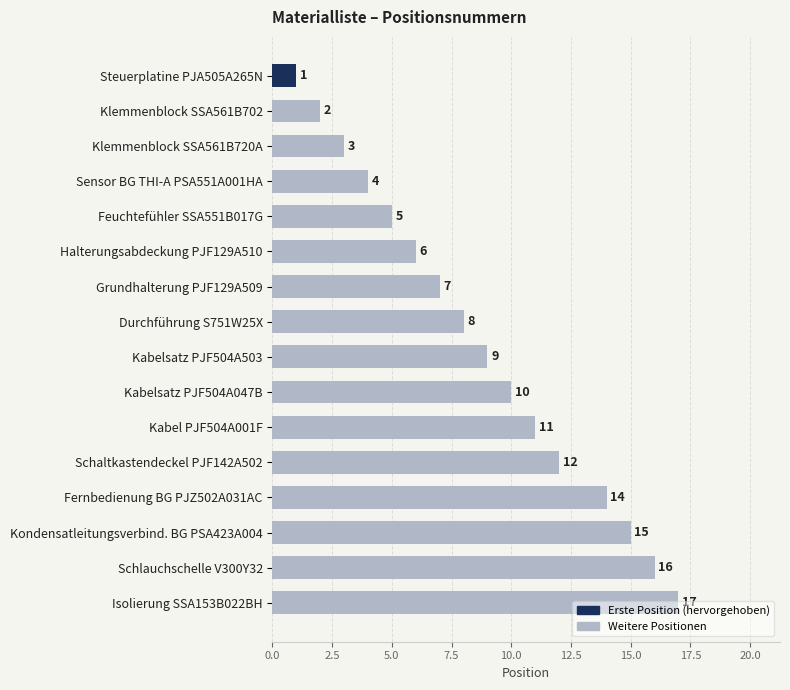

List the labels in order of value, largest first.

Isolierung SSA153B022BH, Schlauchschelle V300Y32, Kondensatleitungsverbind. BG PSA423A004, Fernbedienung BG PJZ502A031AC, Schaltkastendeckel PJF142A502, Kabel PJF504A001F, Kabelsatz PJF504A047B, Kabelsatz PJF504A503, Durchführung S751W25X, Grundhalterung PJF129A509, Halterungsabdeckung PJF129A510, Feuchtefühler SSA551B017G, Sensor BG THI-A PSA551A001HA, Klemmenblock SSA561B720A, Klemmenblock SSA561B702, Steuerplatine PJA505A265N